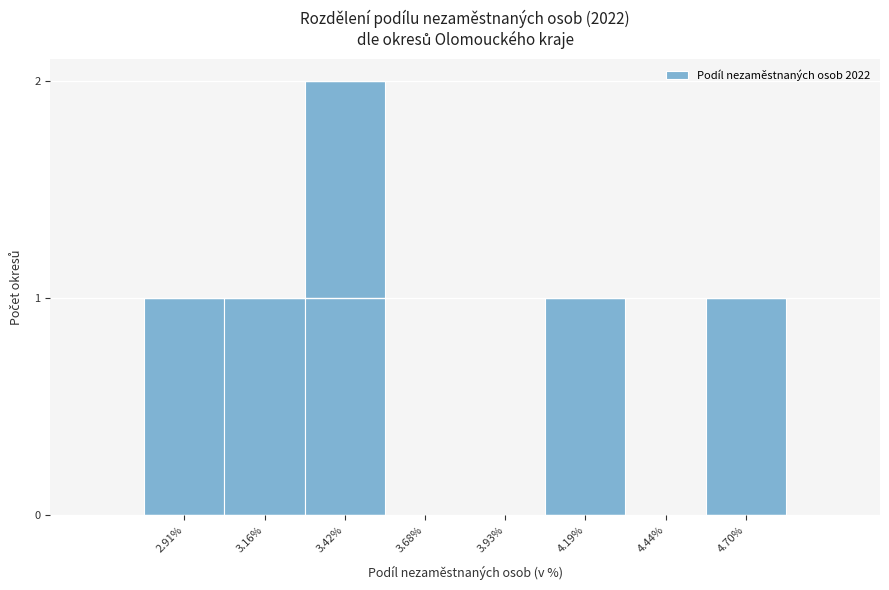

Reading right to left, what are all the values shown in this chart?

4.70%=1	4.44%=0	4.19%=1	3.93%=0	3.68%=0	3.42%=2	3.16%=1	2.91%=1